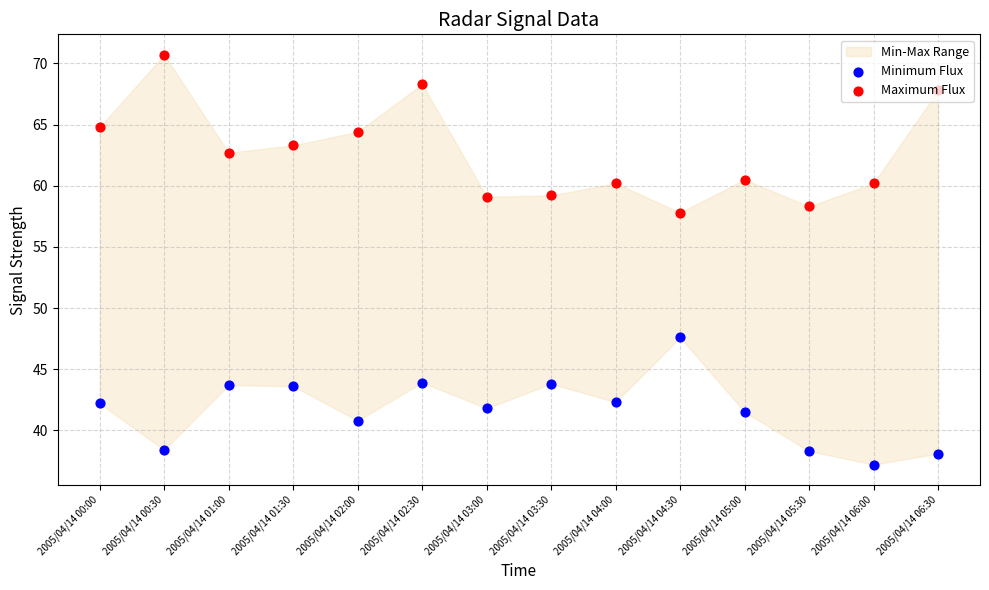

Which series has the largest total across all categories?

Maximum Flux